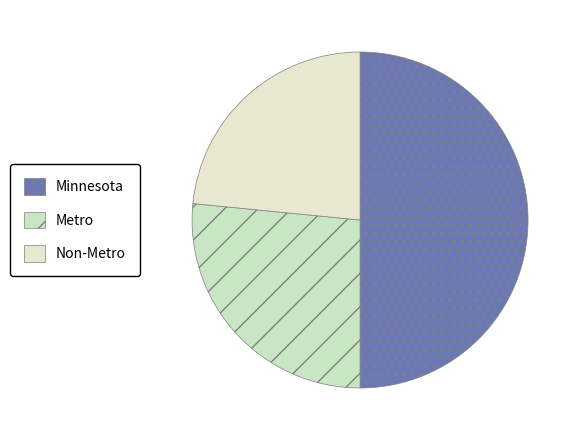

Which slice is the largest?

Minnesota